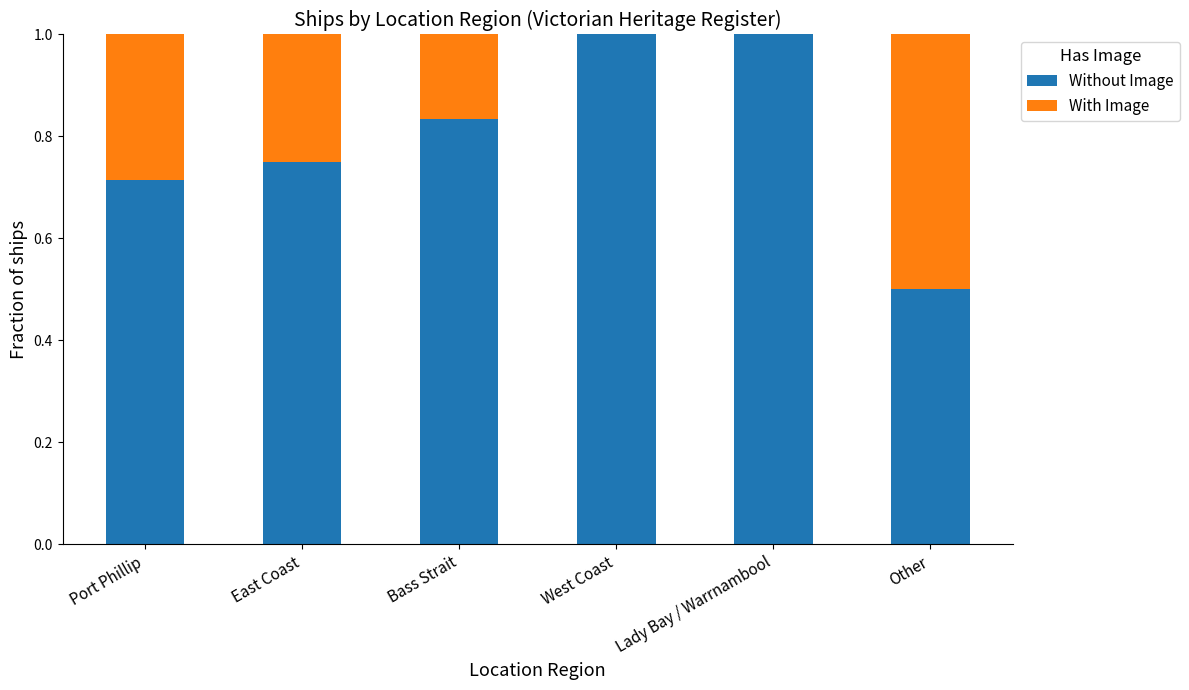

At which label is Without Image closest to 0?

Other